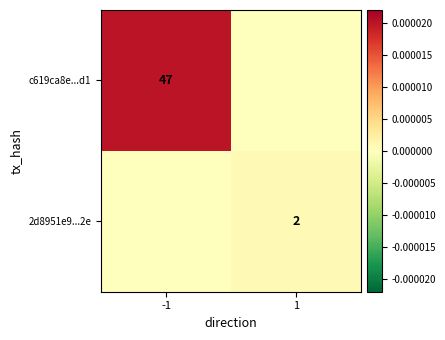

Is it true that 2d8951e9...2e equals 1 at 1?

False